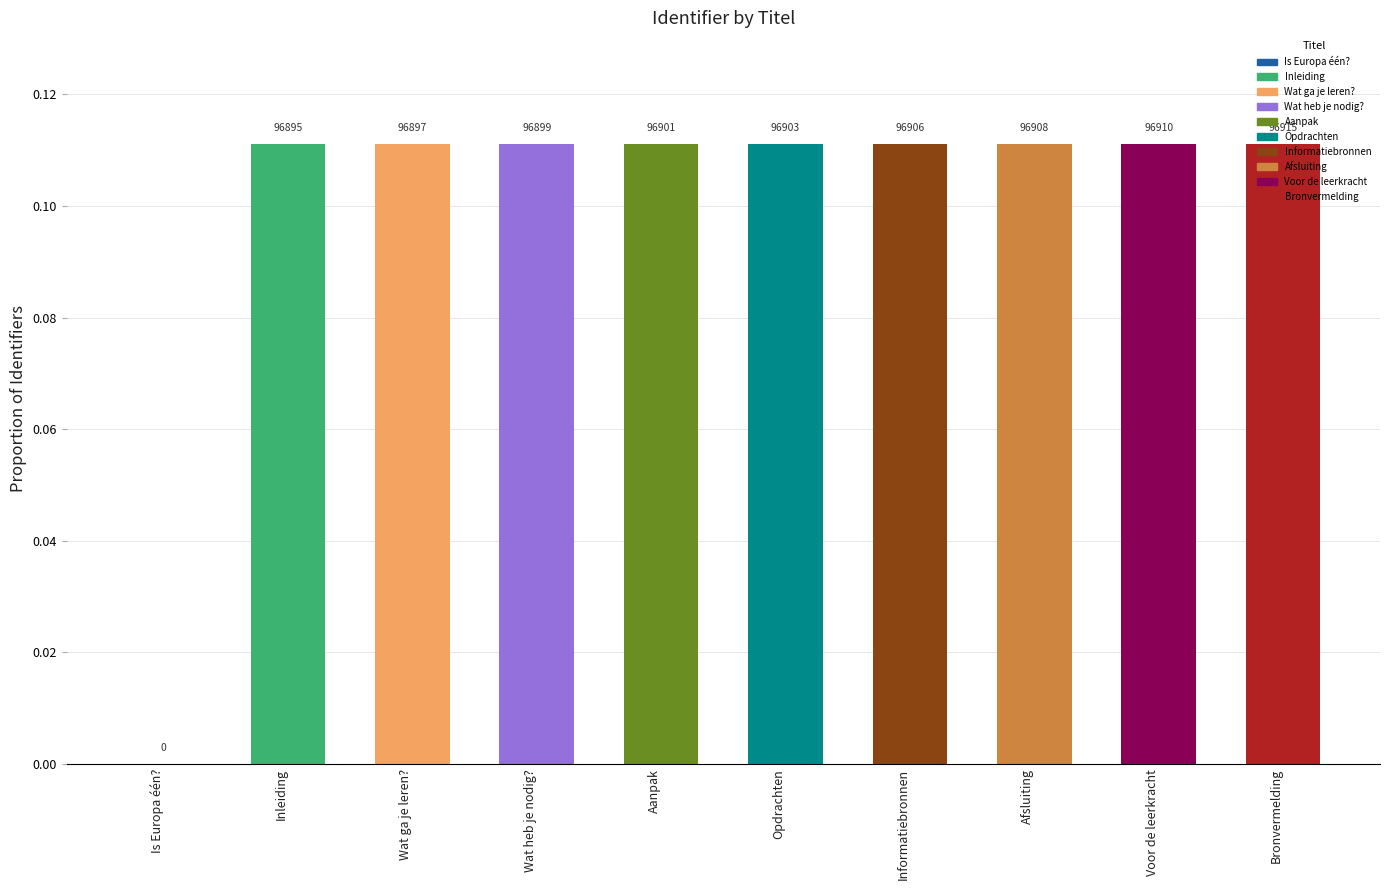

List the labels in order of value, largest first.

Bronvermelding, Voor de leerkracht, Afsluiting, Informatiebronnen, Opdrachten, Aanpak, Wat heb je nodig?, Wat ga je leren?, Inleiding, Is Europa één?